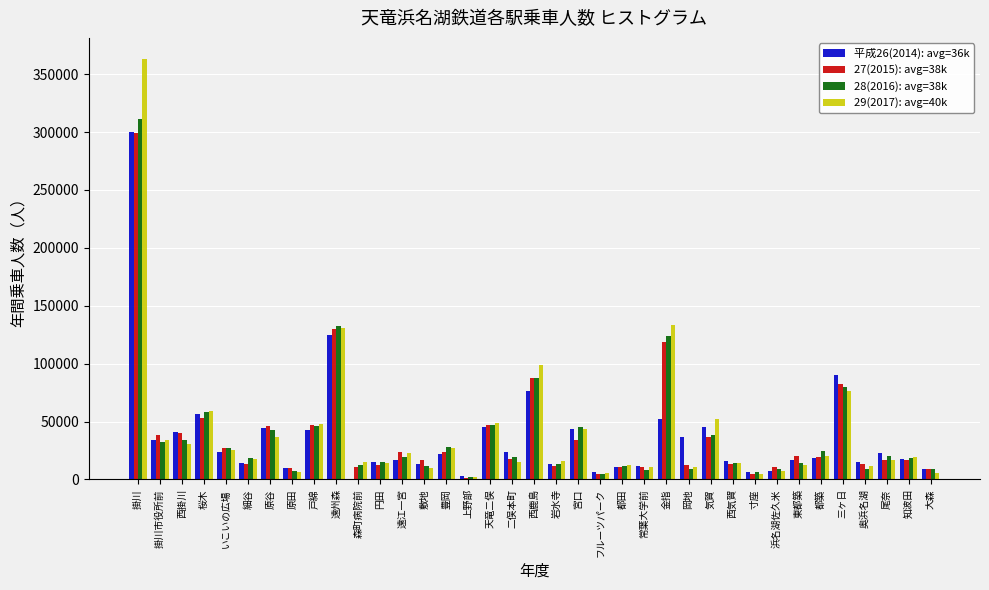

Is it true that 27(2015): avg=38k equals 13079 at 奥浜名湖?

True